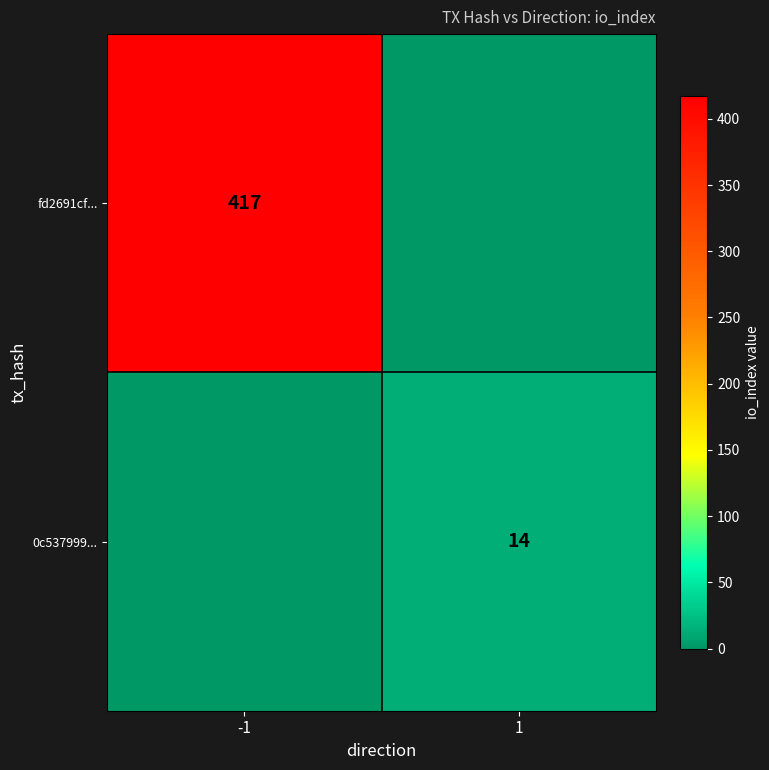

The 0c537999... series shows 14 at 1. True or false?

True